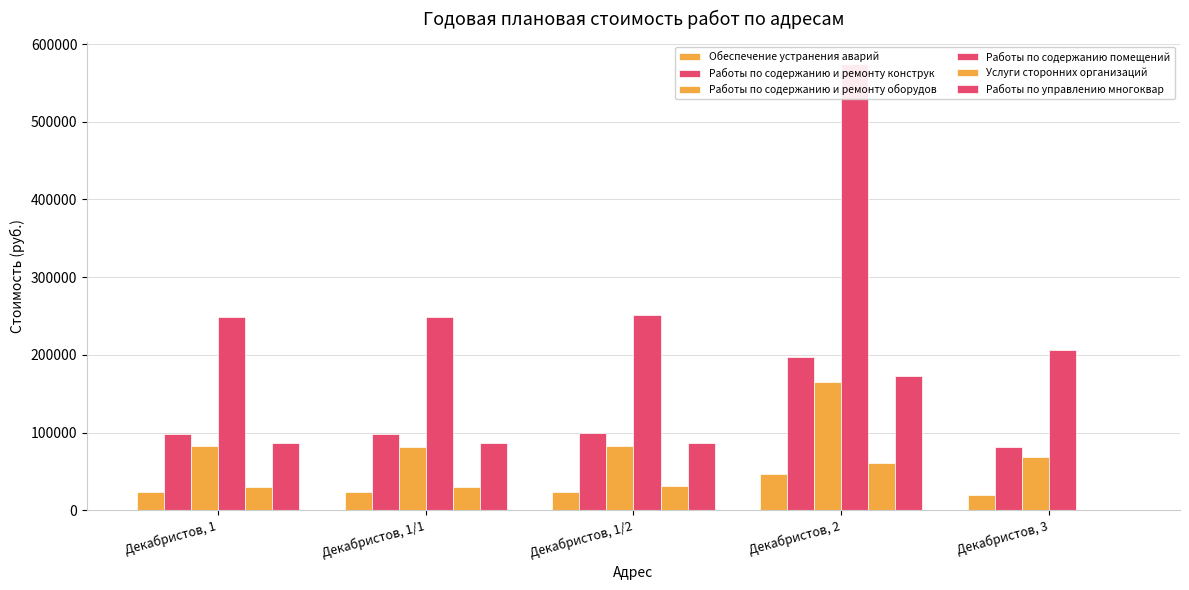

At which label is Работы по содержанию помещений closest to 390446?

Декабристов, 1/2